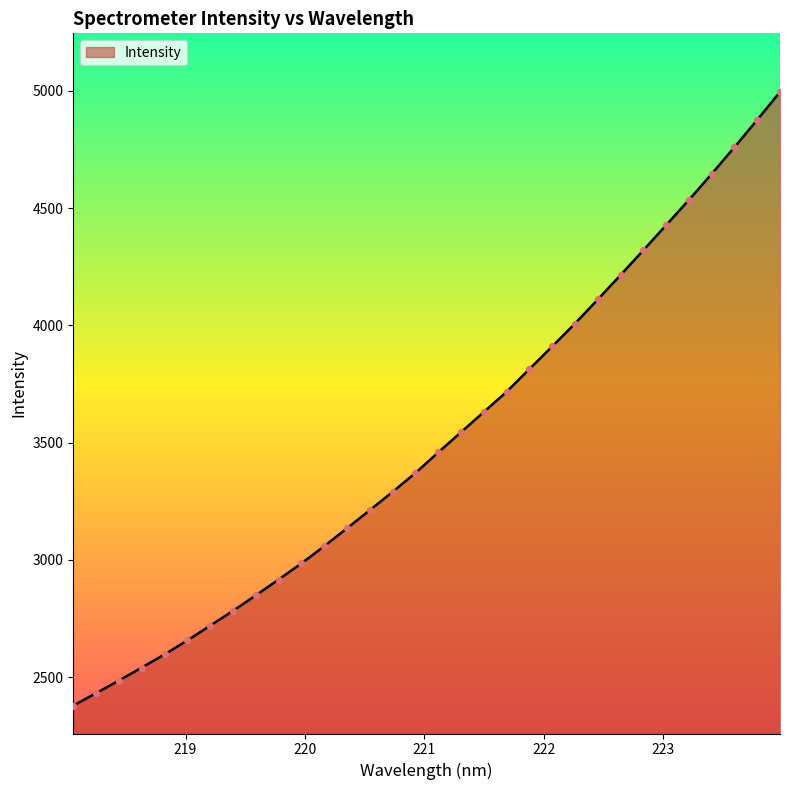

What is the greatest value displayed?

4995.1